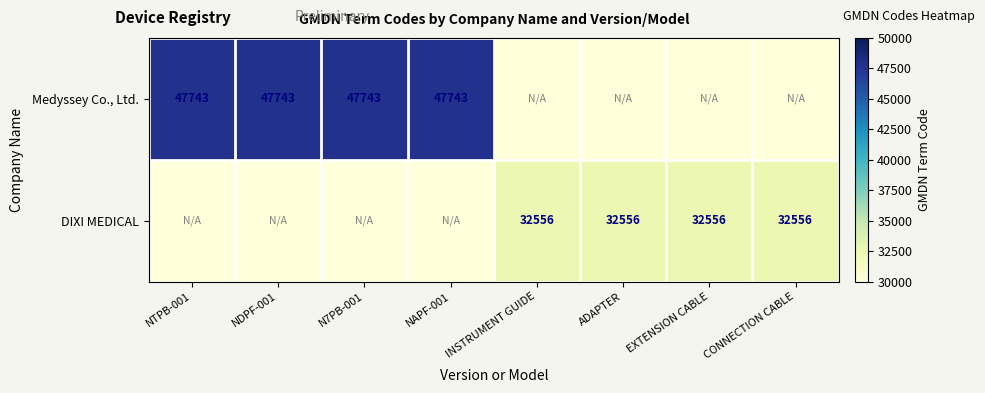

True or false: Medyssey Co., Ltd. has a value of 84497.1 at NDPF-001.

False